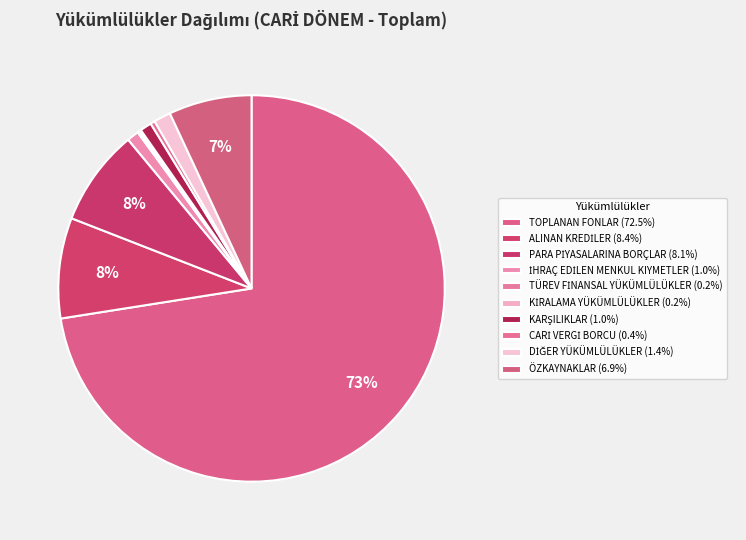

Rank the categories by value from lowest to highest.

KİRALAMA YÜKÜMLÜLÜKLER, TÜREV FİNANSAL YÜKÜMLÜLÜKLER, CARİ VERGİ BORCU, KARŞILIKLAR, İHRAÇ EDİLEN MENKUL KIYMETLER, DİĞER YÜKÜMLÜLÜKLER, ÖZKAYNAKLAR, PARA PİYASALARINA BORÇLAR, ALINAN KREDİLER, TOPLANAN FONLAR